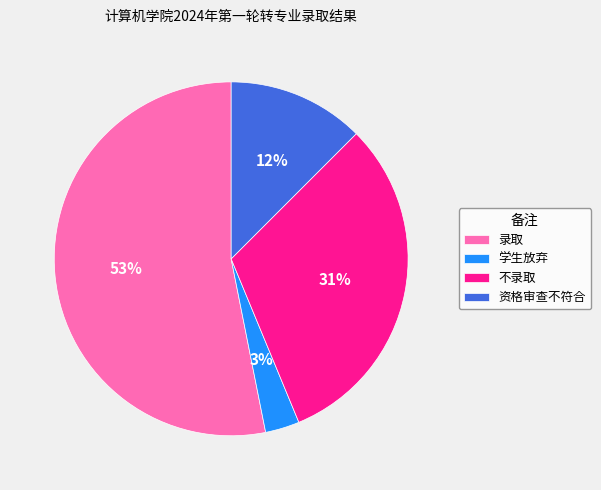

Which category has the biggest portion of the pie?

录取